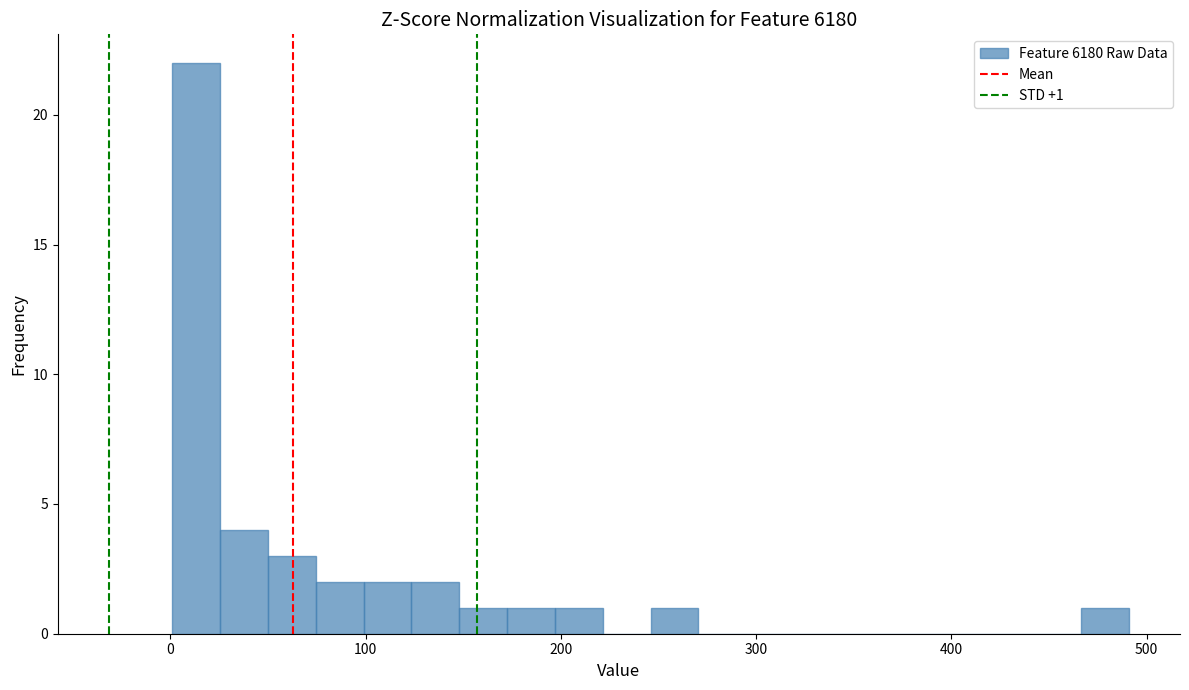

Around what value on the x-axis is the tallest bar? Give the approximate position of its centre, as read against the axis.

10